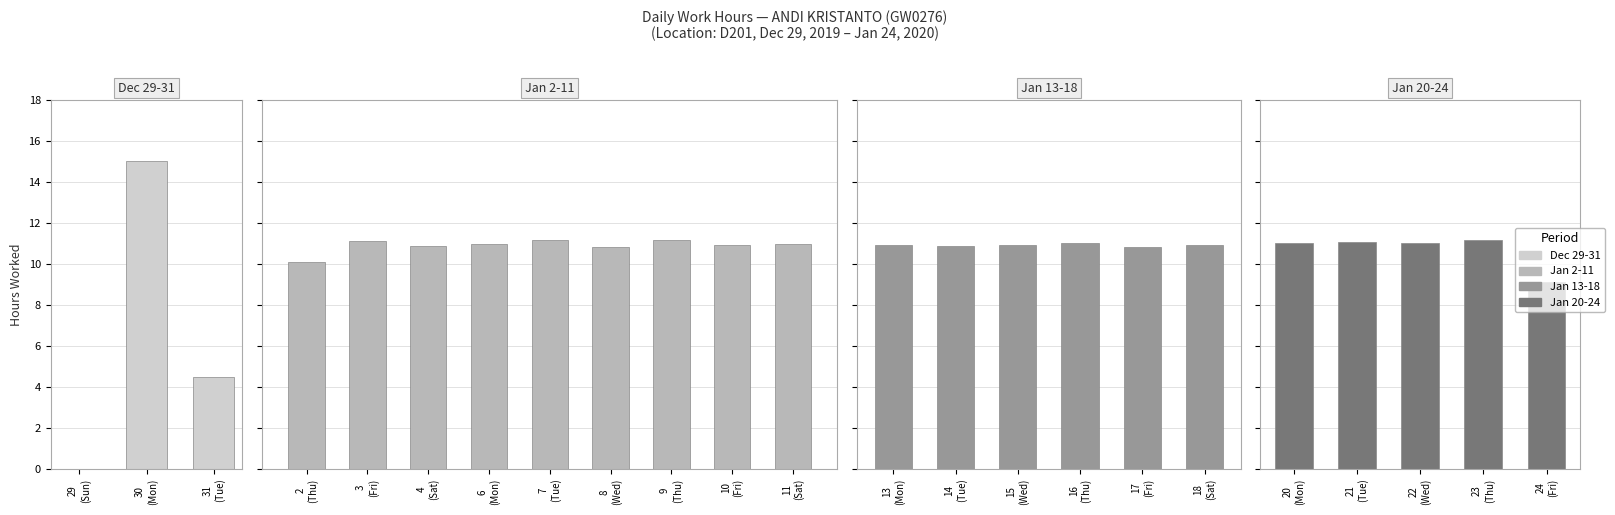

What value does the data have at 3?

11.1